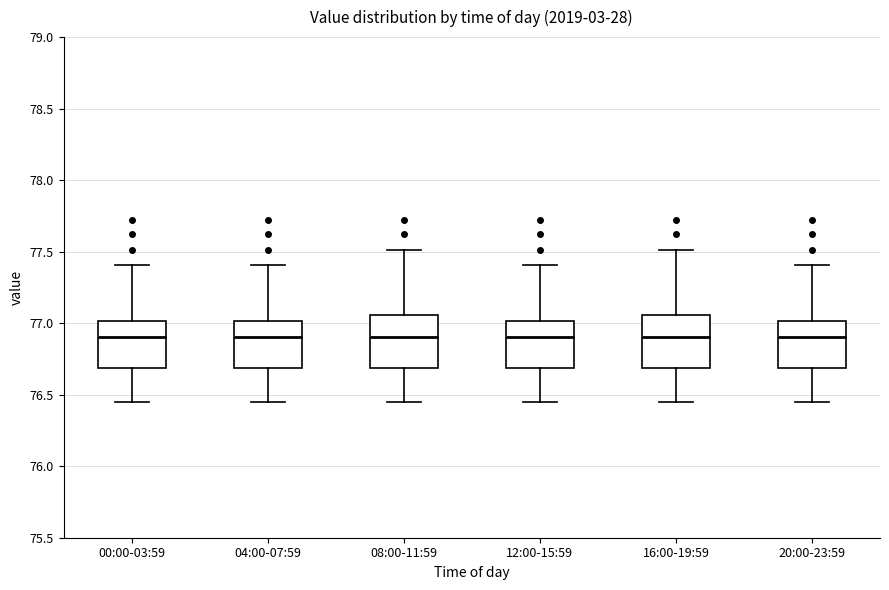

Where does the upper whisker of the box for 08:00-11:59 end on the y-axis? The values are not printed on the chart, so give them approximately, as read against the axis.

77.50